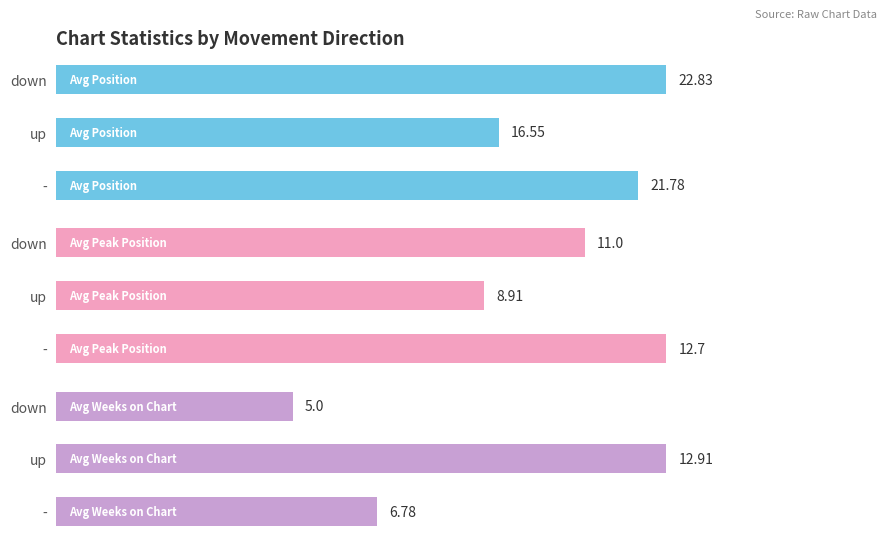

Count the number of data series in this chart.

3